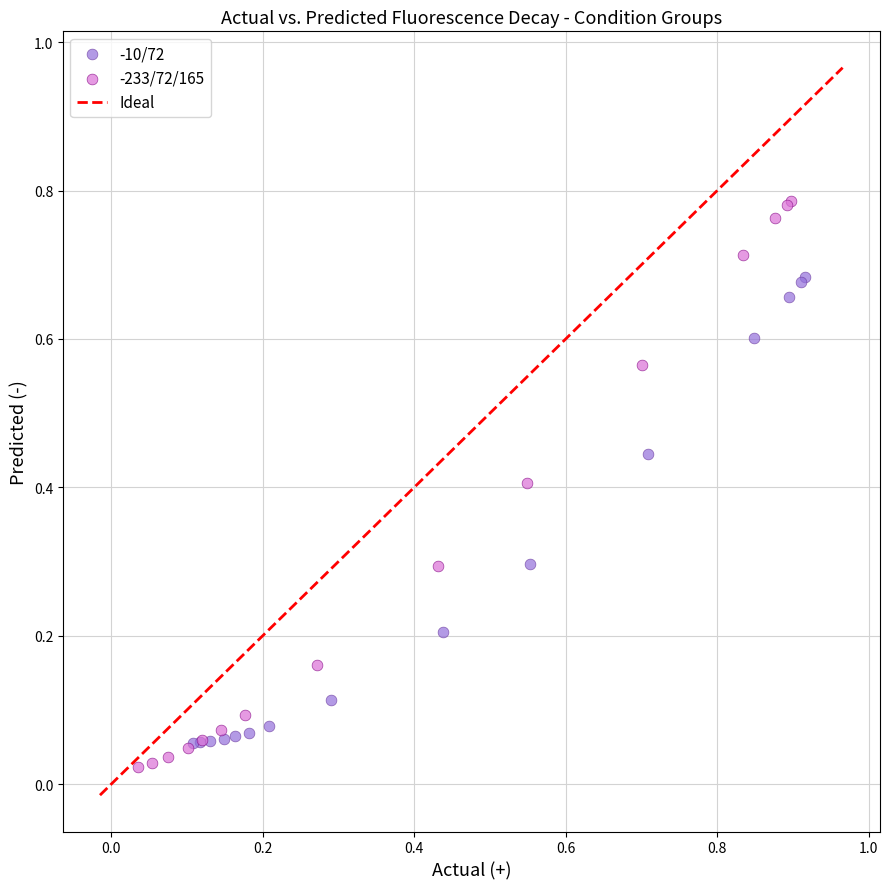

Which series reaches the minimum Y coordinate?

-233/72/165